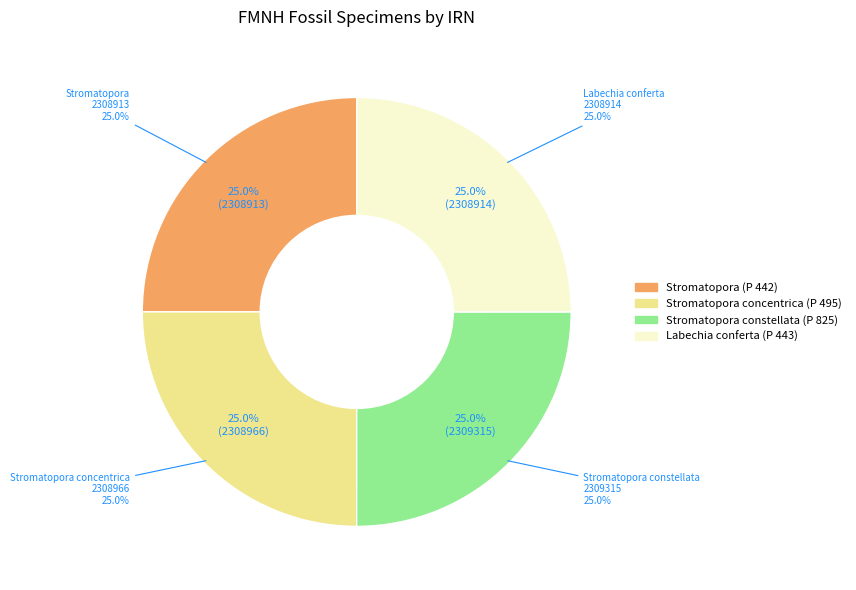

Is there any slice that represents more than half of the pie?

No